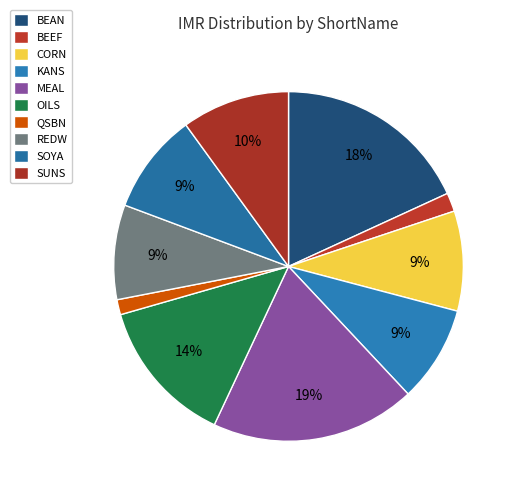

What is the largest slice in the pie chart?

MEAL